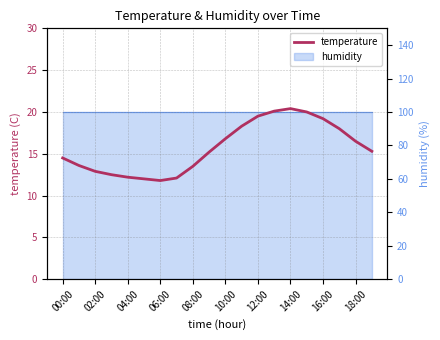

What is the maximum value shown in the chart?

20.4